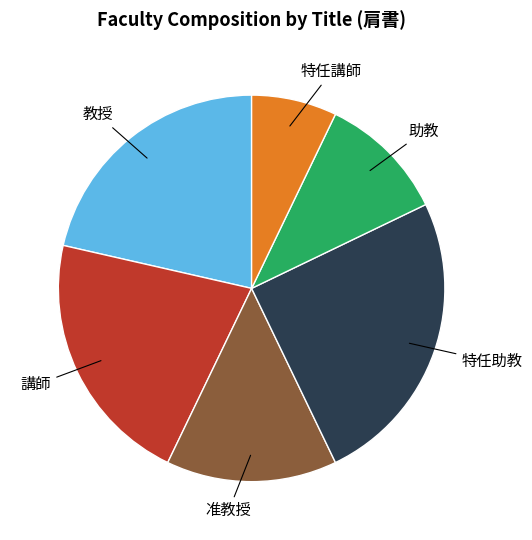

Is there a majority slice in this chart?

No